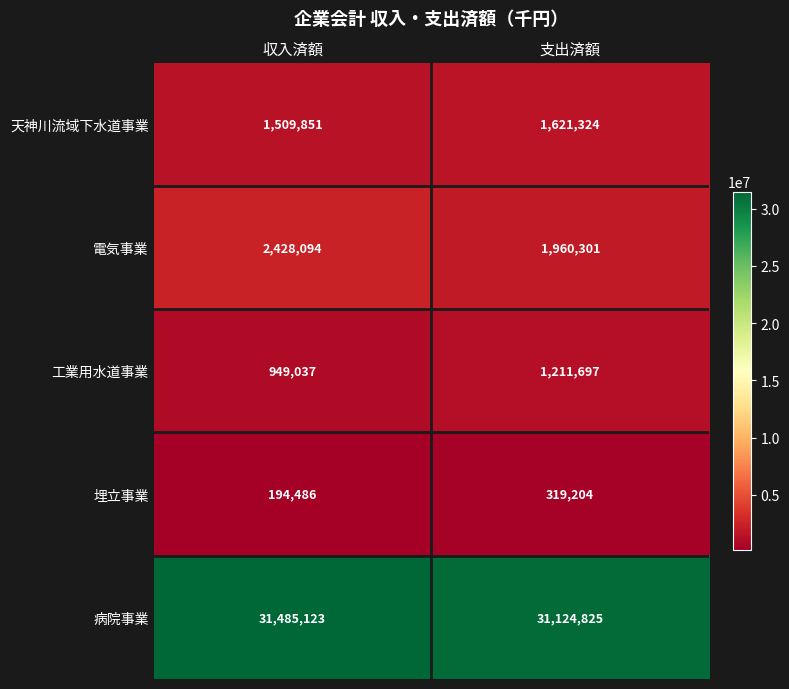

What is the difference between the 電気事業 values at 収入済額 and 支出済額?

467793